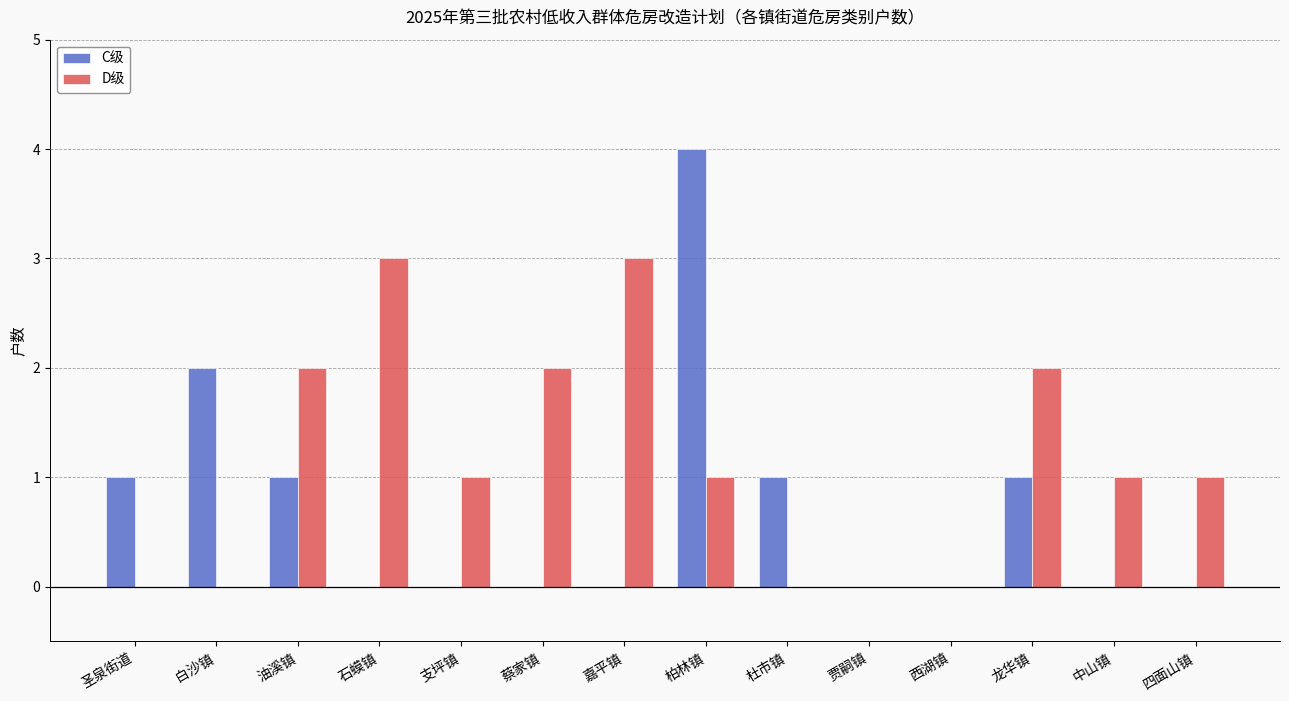

Reading right to left, list all the values displayed in this chart.

C级: 四面山镇=0	中山镇=0	龙华镇=1	西湖镇=0	贾嗣镇=0	杜市镇=1	柏林镇=4	嘉平镇=0	蔡家镇=0	支坪镇=0	石蟆镇=0	油溪镇=1	白沙镇=2	圣泉街道=1
D级: 四面山镇=1	中山镇=1	龙华镇=2	西湖镇=0	贾嗣镇=0	杜市镇=0	柏林镇=1	嘉平镇=3	蔡家镇=2	支坪镇=1	石蟆镇=3	油溪镇=2	白沙镇=0	圣泉街道=0